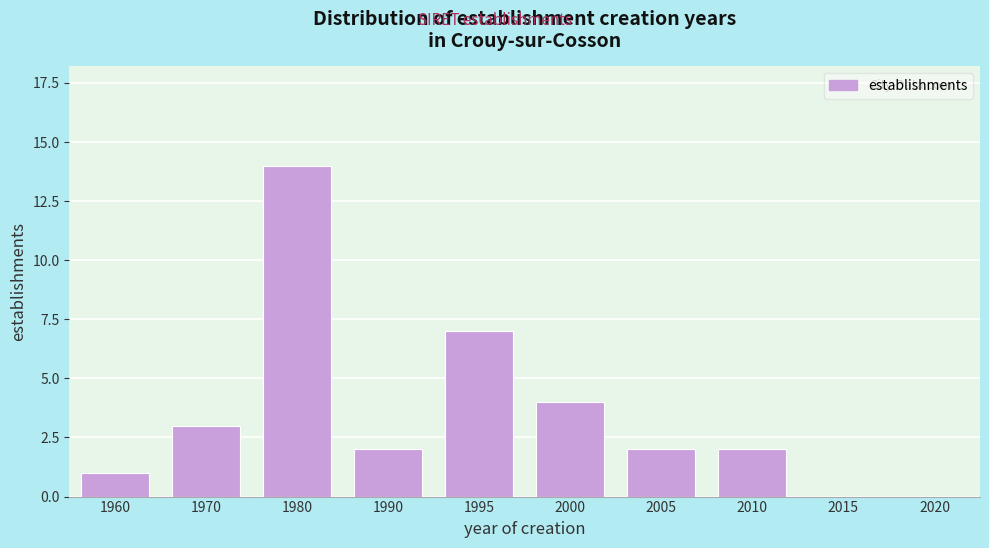

Reading left to right, transcribe all the data shown in this chart.

1960=1	1970=3	1980=14	1990=2	1995=7	2000=4	2005=2	2010=2	2015=0	2020=0